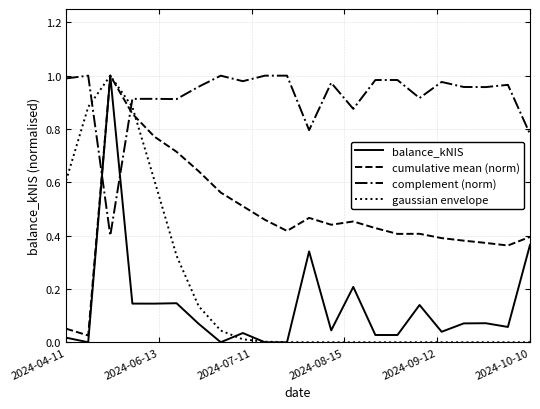

After their last crossing, which series has the higher values: complement (norm) or balance_kNIS?

complement (norm)